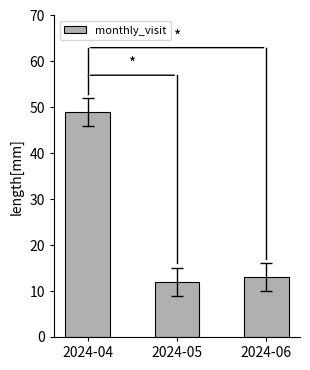

The chart shows a value of 7 at 2024-05. True or false?

False